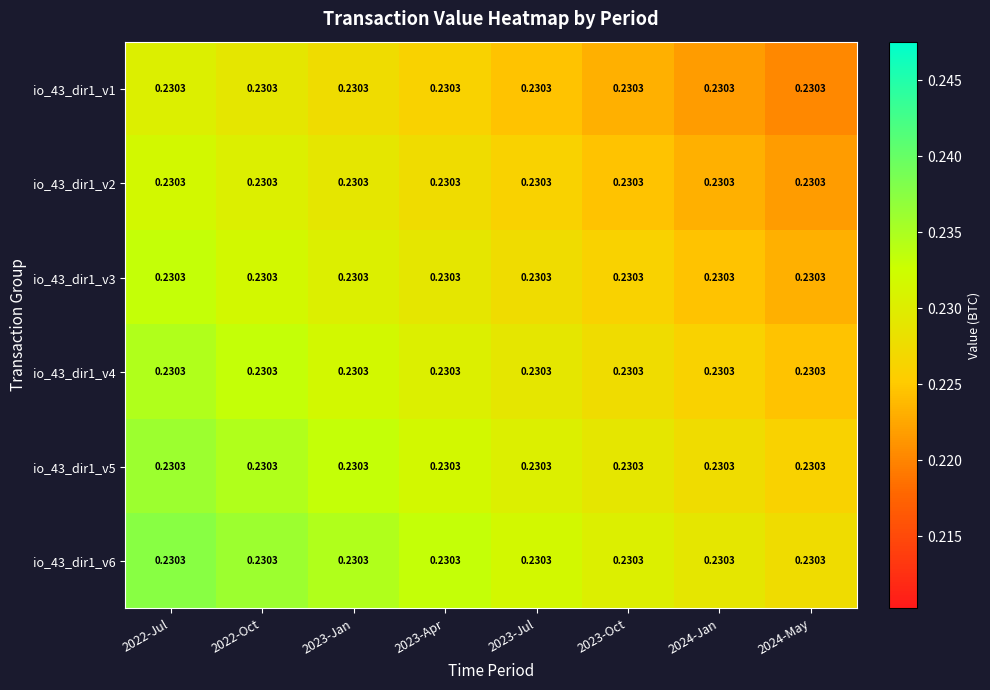

True or false: io_43_dir1_v6 has a value of 0.2 at 2023-Jul.

True